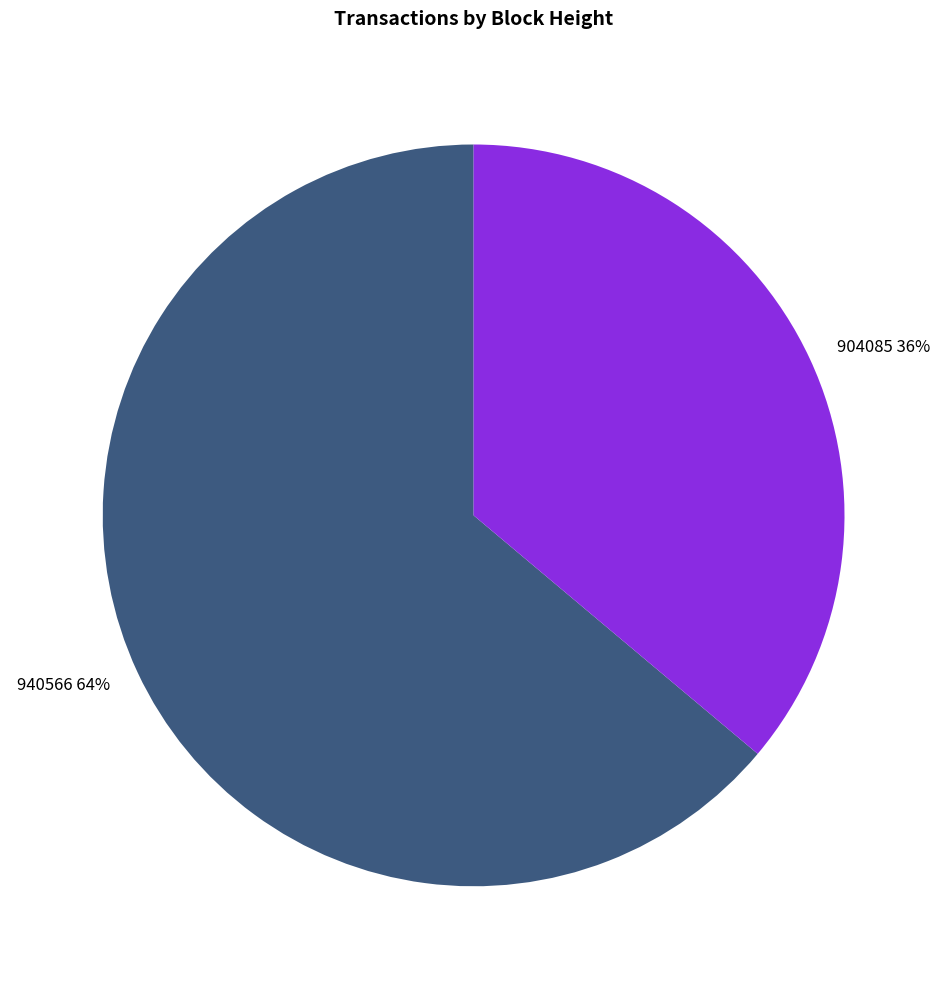

Count the number of slices in the pie.

2